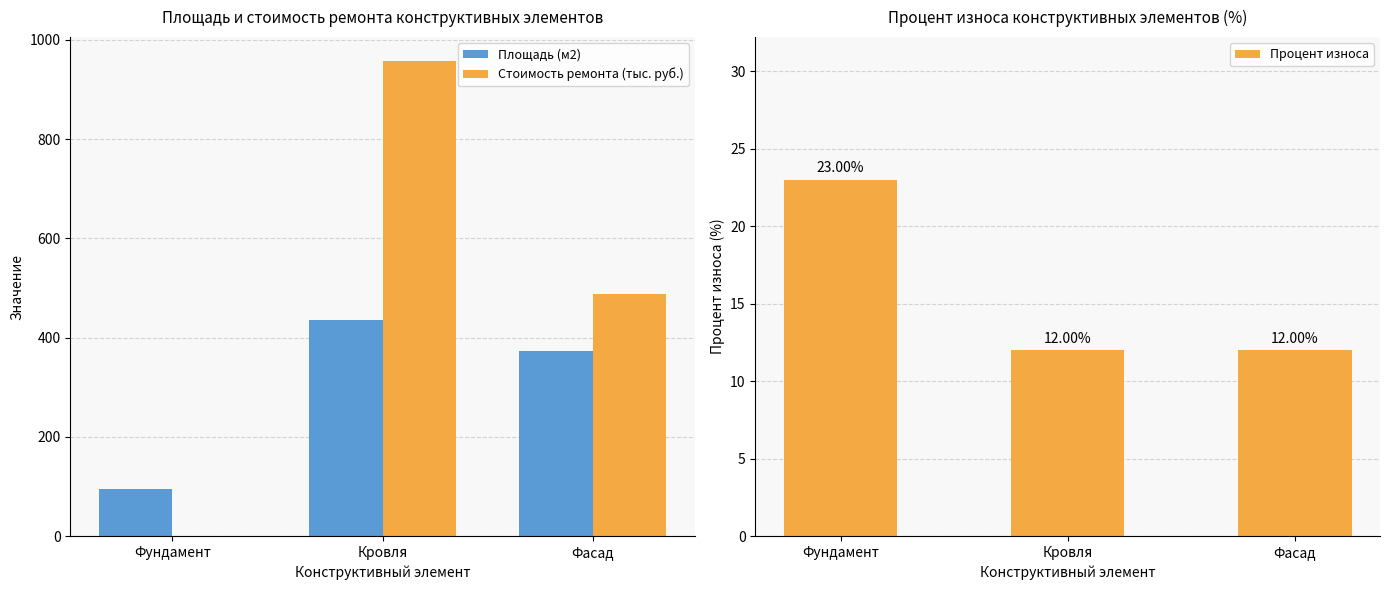

Is it true that Площадь (м2) equals 372.3 at Фасад?

True